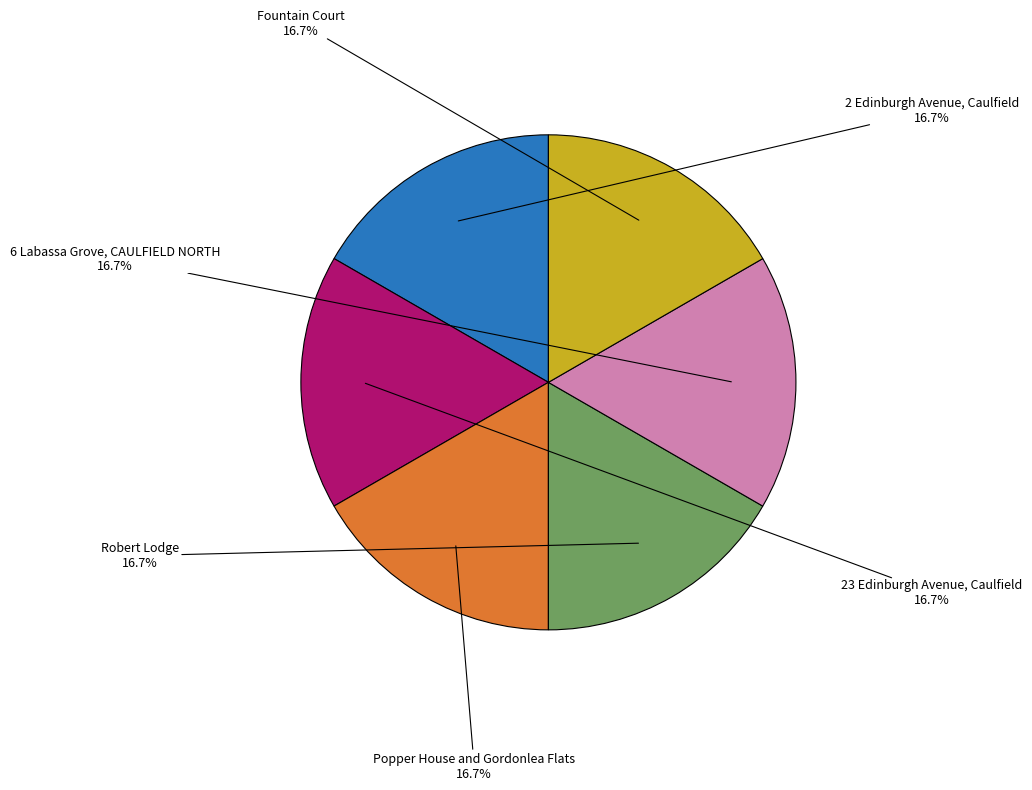

Is there a majority slice in this chart?

No